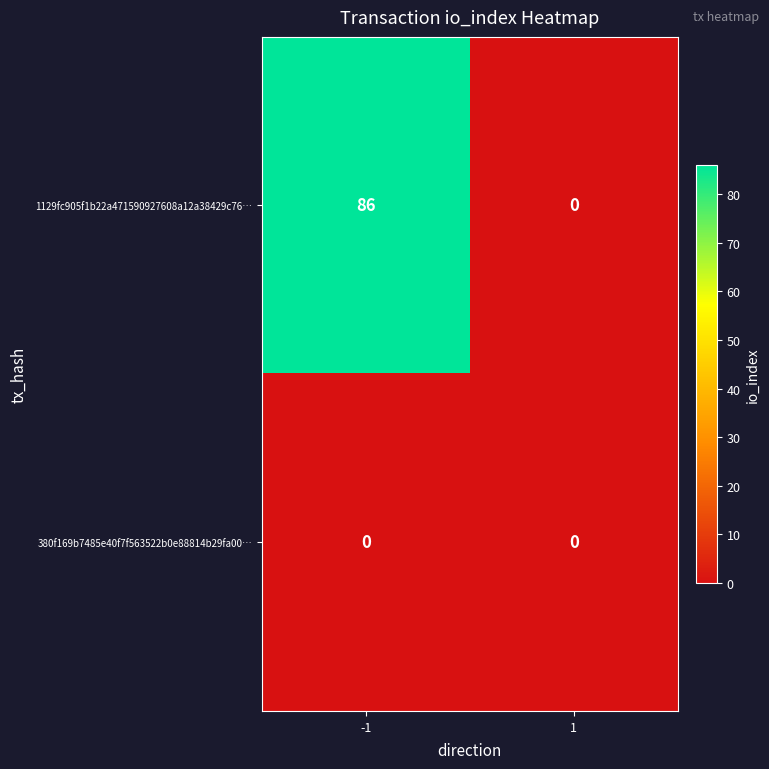

Between -1 and 1, which series saw the biggest shift?

1129fc905f1b22a471590927608a12a38429c76…